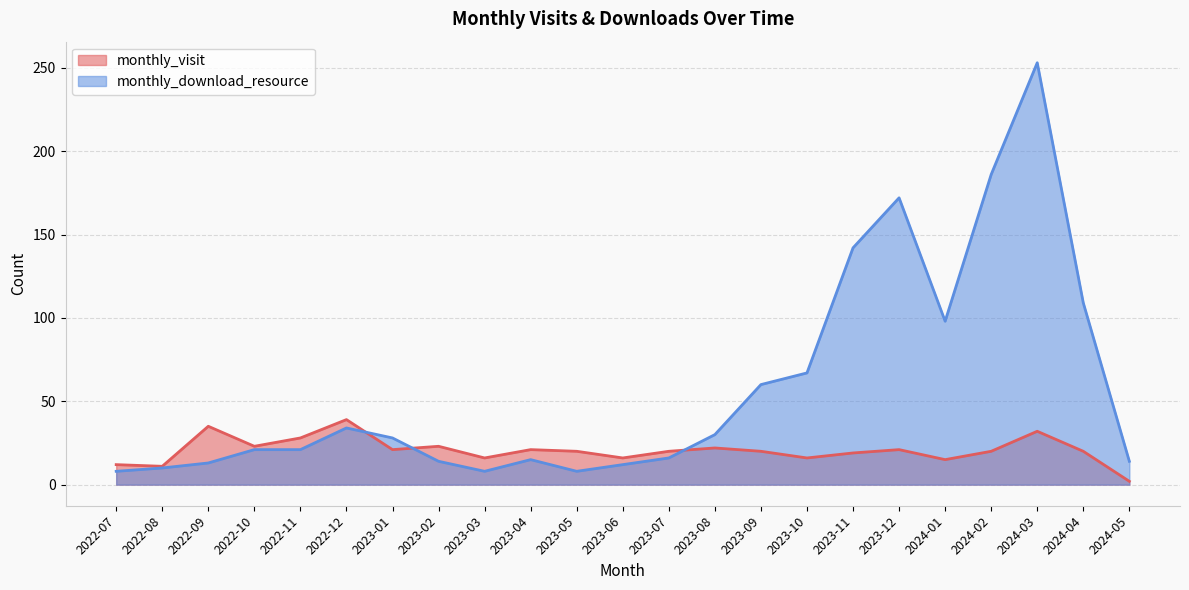

How many interior local valleys does the monthly_download_resource series have?

3